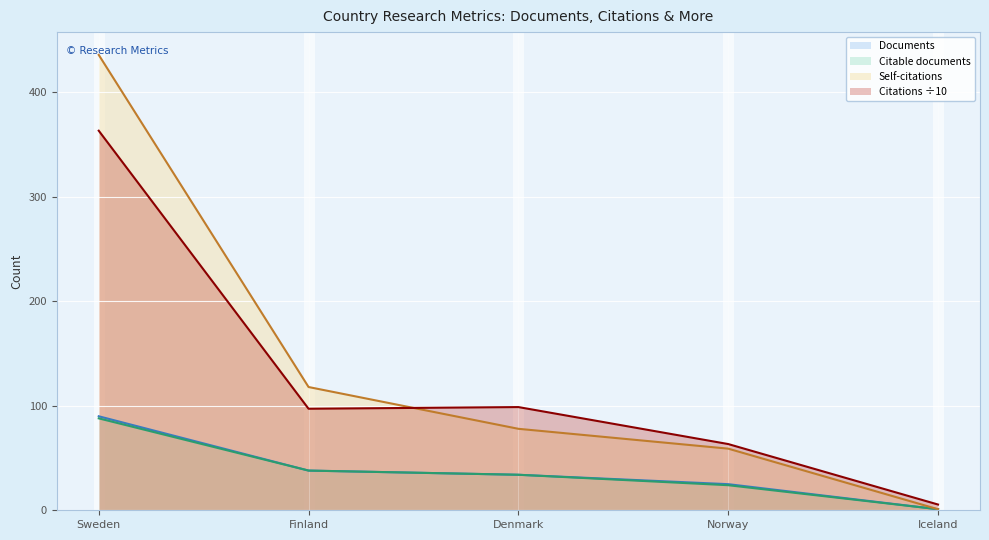

Count the number of categories in the chart.

5